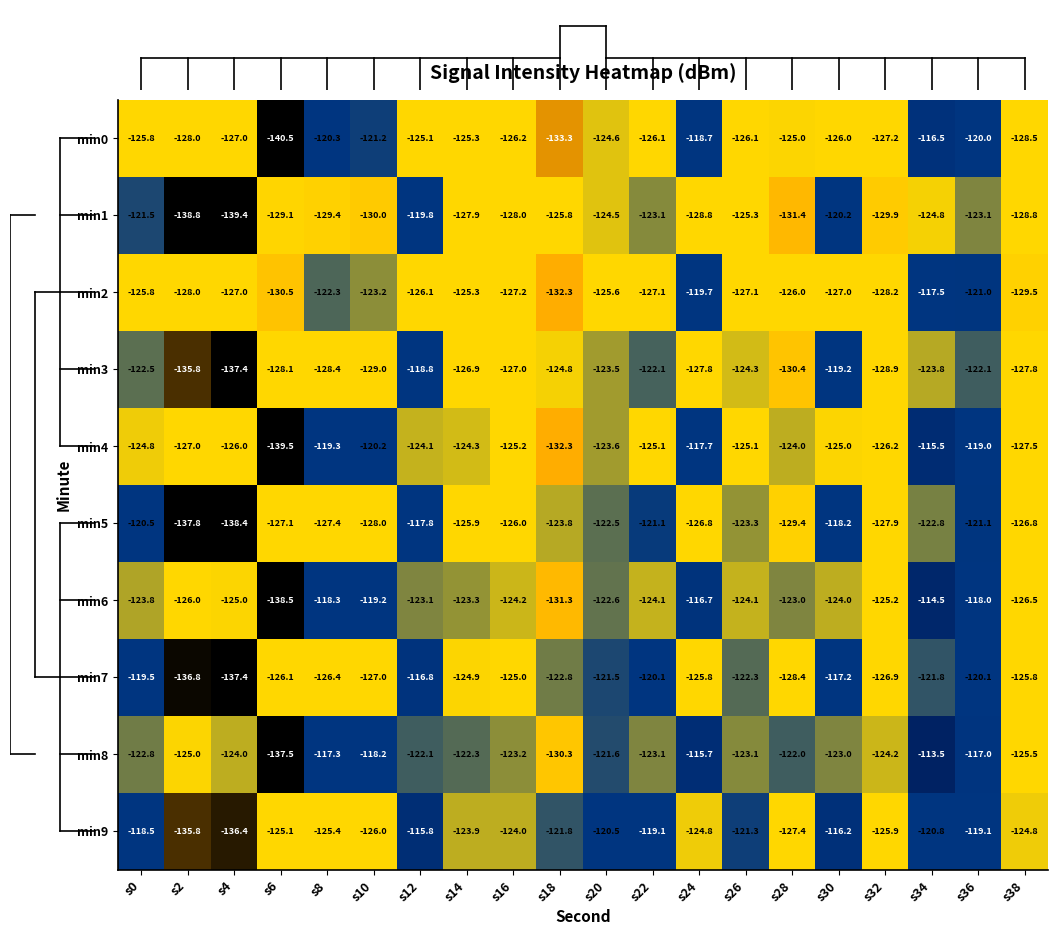

Is it true that min5 equals -126.8 at s24?

True